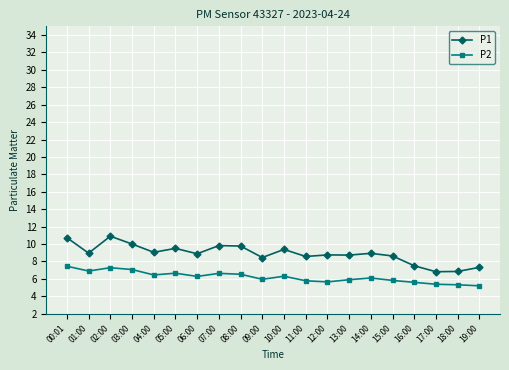

True or false: P2 has a value of 5.7 at 12:00.

True